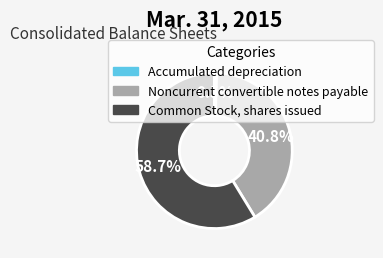

Which has a higher value, Noncurrent convertible notes payable or Common Stock, shares issued?

Common Stock, shares issued